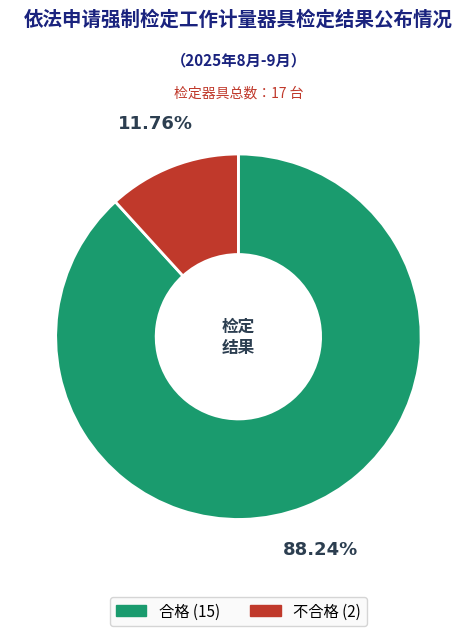

To the nearest percent, what is the average slice percentage?

50%